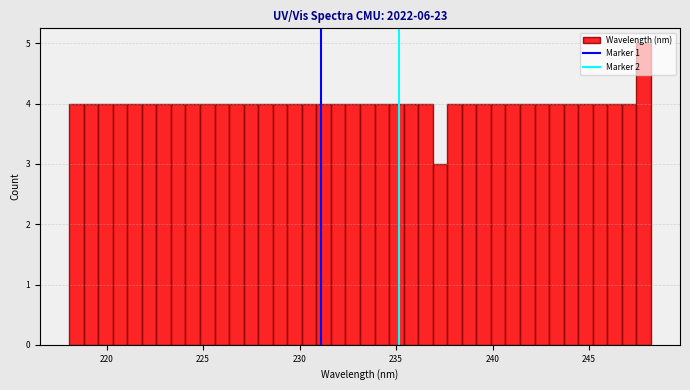

Read against the x-axis, roughly where is the centre of the tallest bar?

248.0